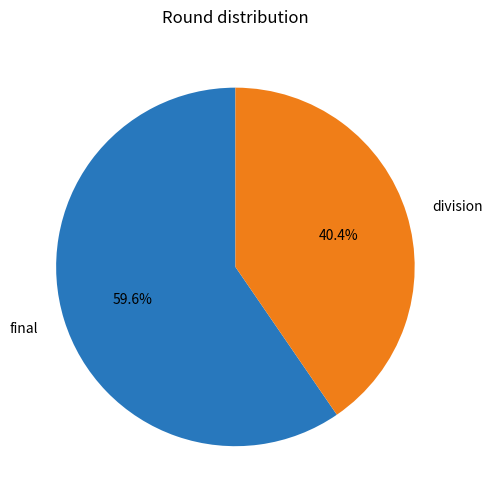

Which slice is the smallest?

division